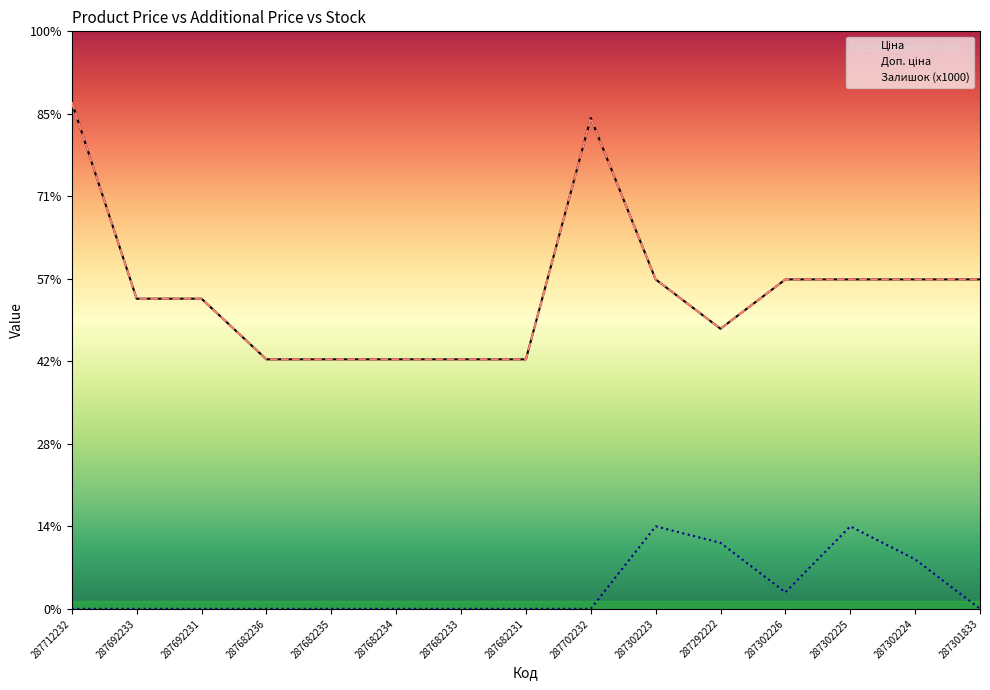

What is the value of the Ціна point at the 13th from the left?

19964.2